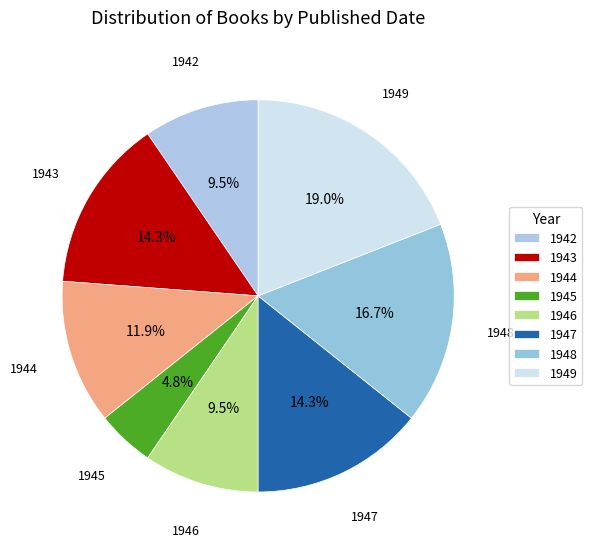

Approximately how many times larger is the value at 1949 compared to 1943?

1.3